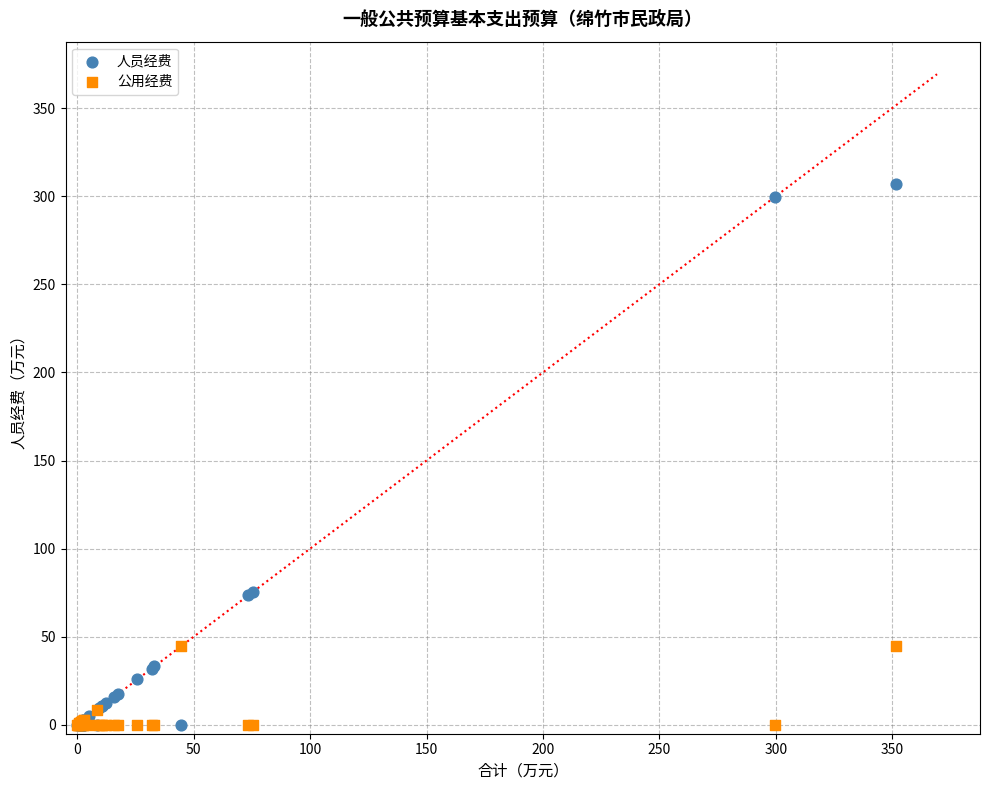

Which series reaches the maximum Y coordinate?

人员经费